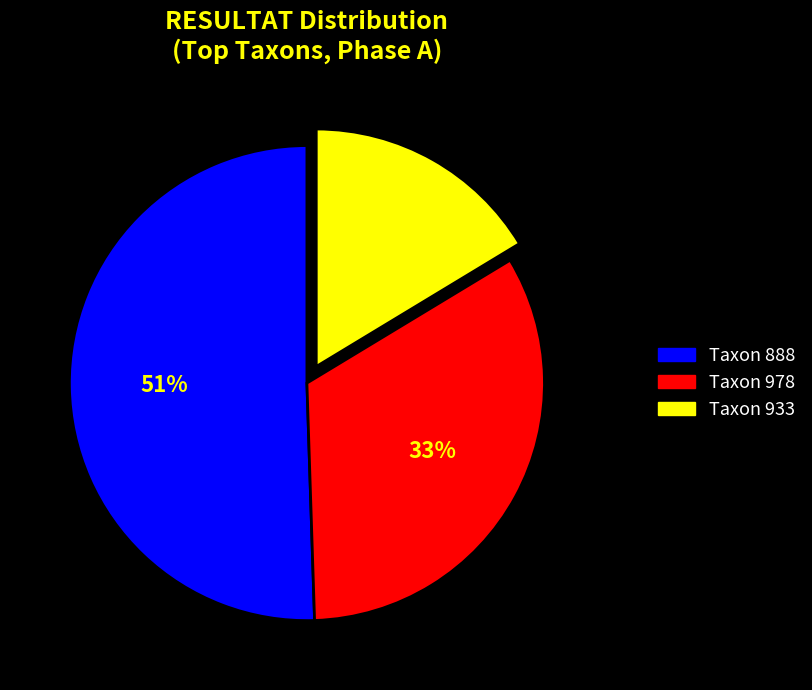

To the nearest percent, what is the average slice percentage?

33%